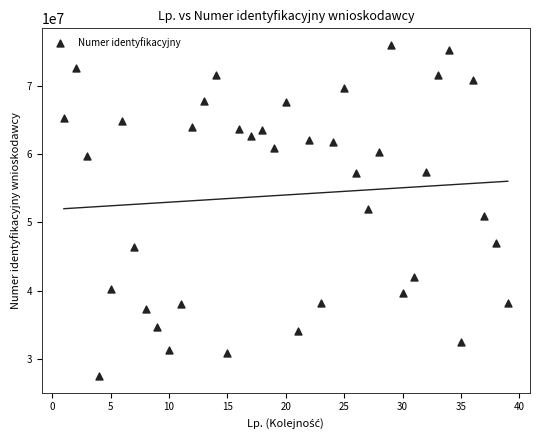

What is the range of X values (max minus min)?

38